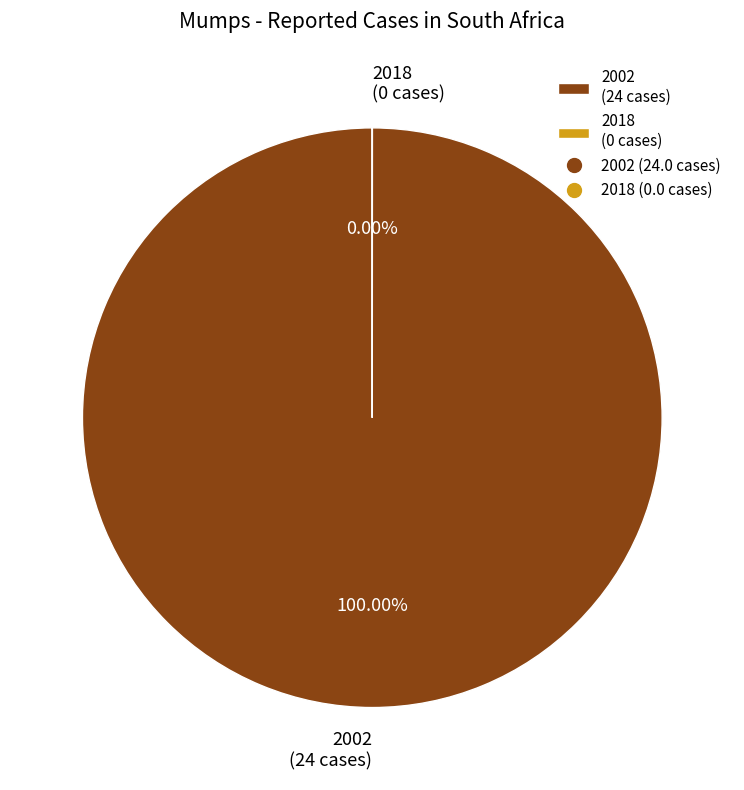

What is the smallest slice in the pie chart?

2018